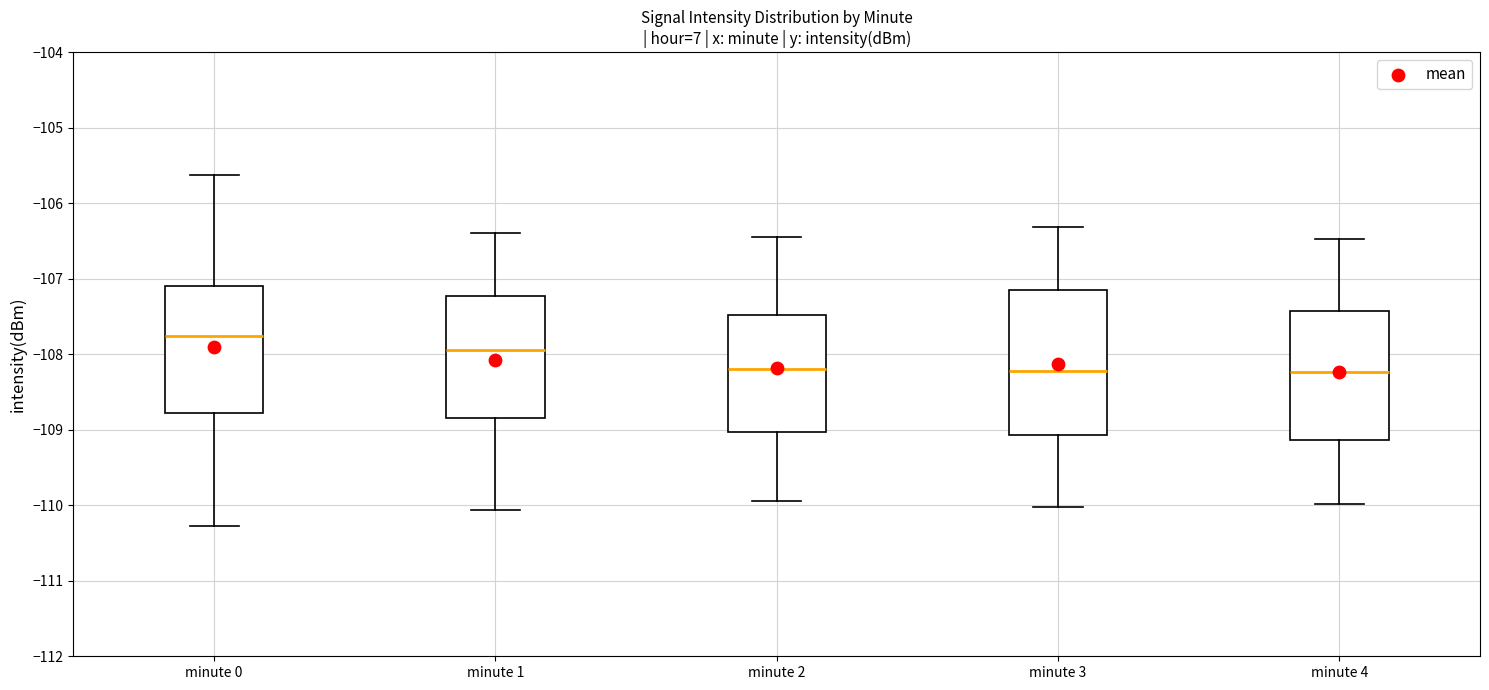

Reading left to right, read every box against the y-axis: the position of its median line, the range the box covers, and the ends of its whiskers. The values are not printed on the chart, so give them approximately, as read against the axis.

minute 0: median -107.8, box -108.8 to -107.1, whiskers -110.3 to -105.6
minute 1: median -107.9, box -108.8 to -107.2, whiskers -110.1 to -106.4
minute 2: median -108.2, box -109.0 to -107.5, whiskers -109.9 to -106.4
minute 3: median -108.2, box -109.1 to -107.1, whiskers -110.0 to -106.3
minute 4: median -108.2, box -109.1 to -107.4, whiskers -110.0 to -106.5